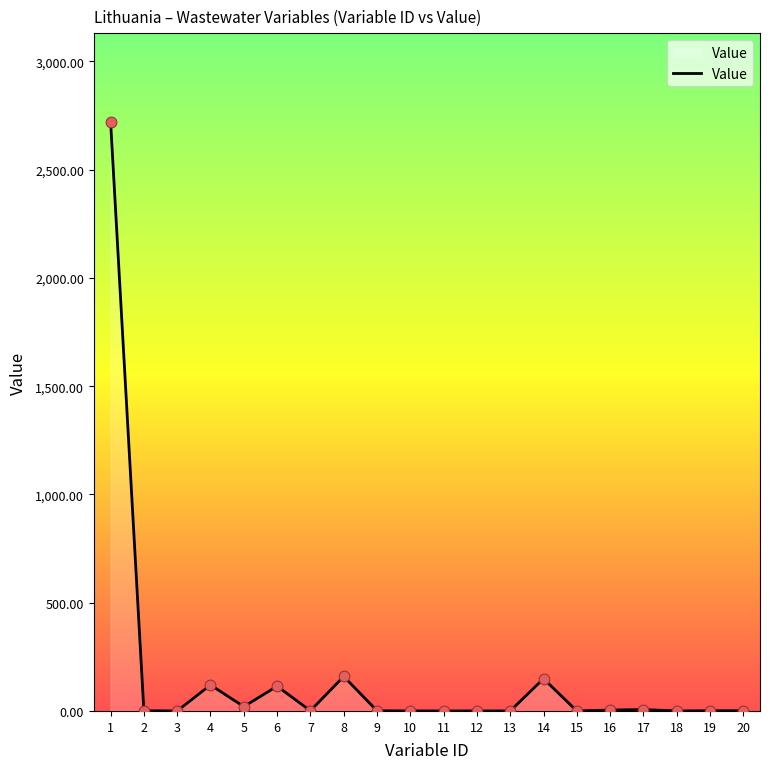

What is the change in value from 4 to 5?

-100.0